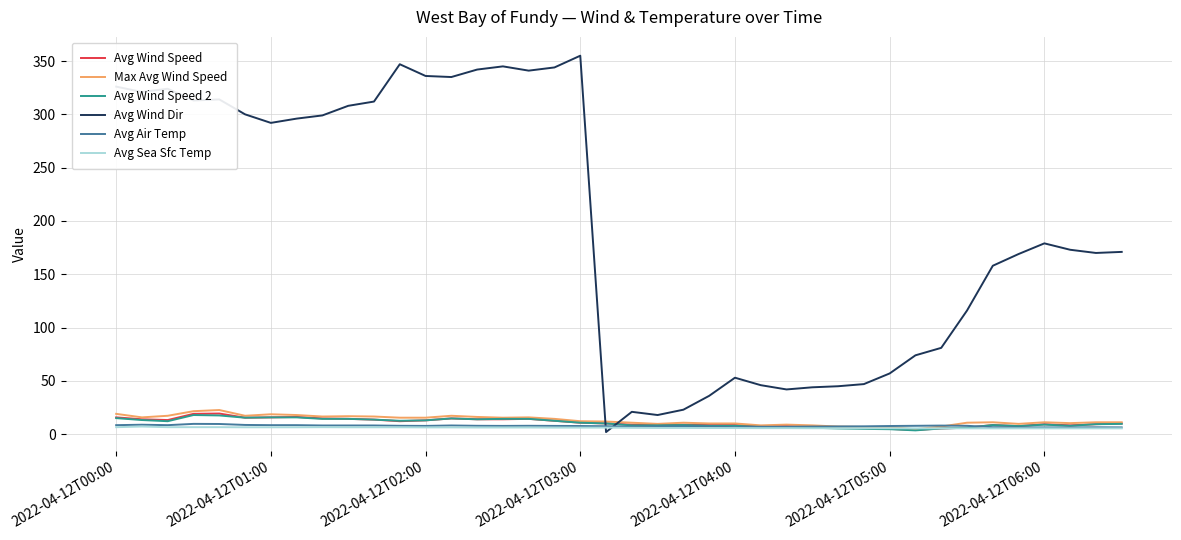

Which series has the largest range (max minus min)?

Avg Wind Dir